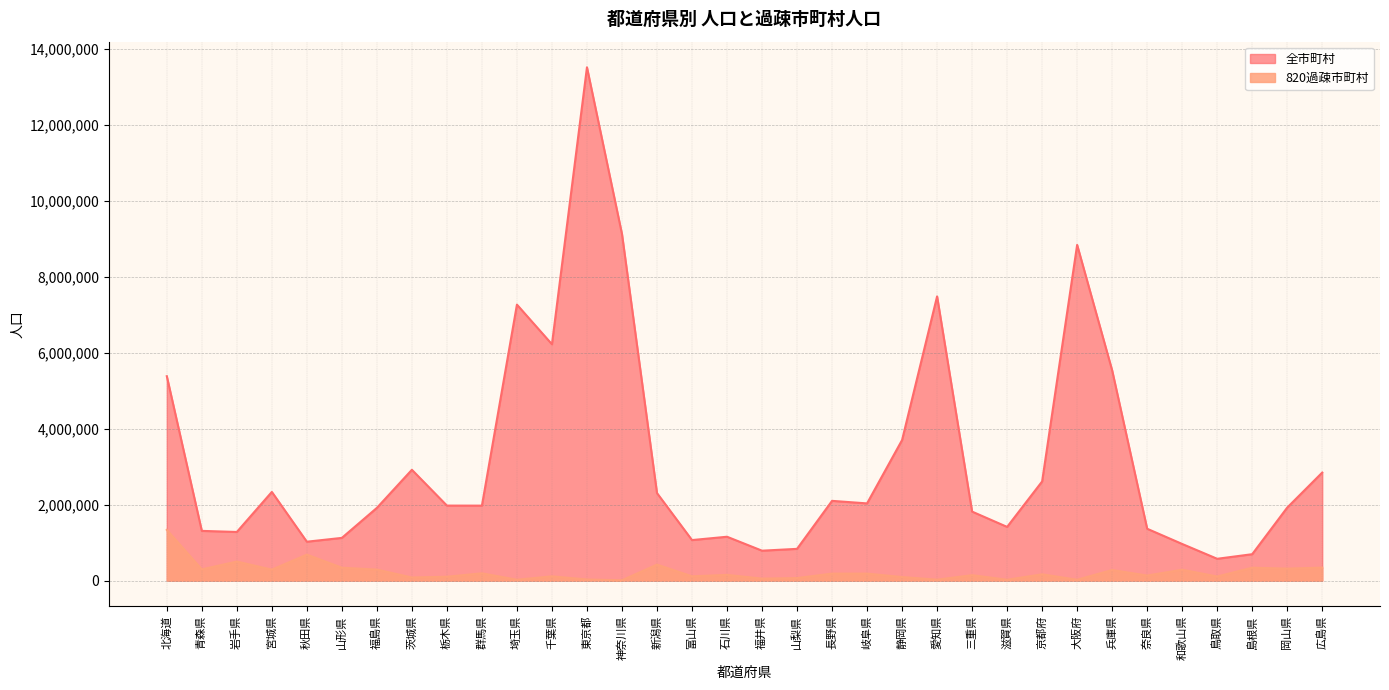

List the series in order of their peak value, lowest first.

820過疎市町村, 全市町村